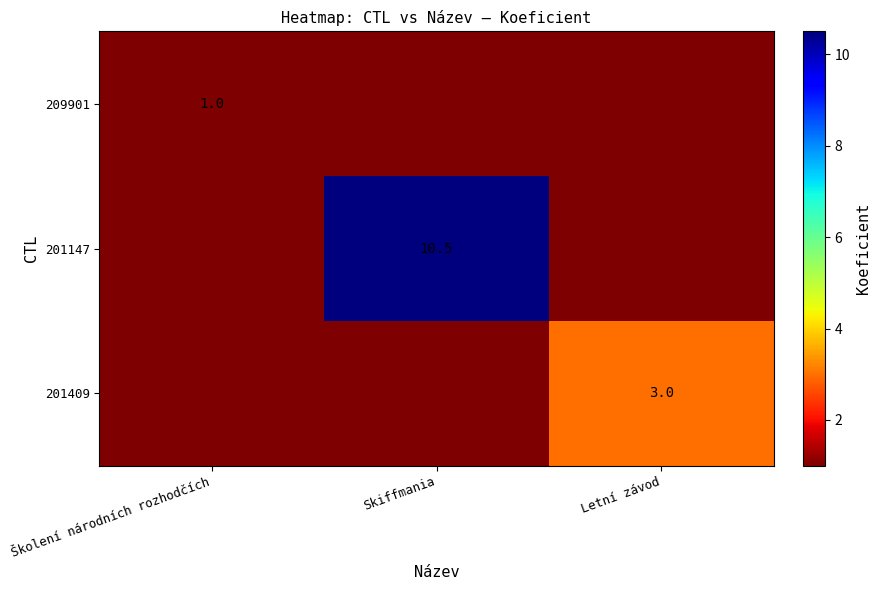

What is the total value across all series at Školení národních rozhodčích?

3.0